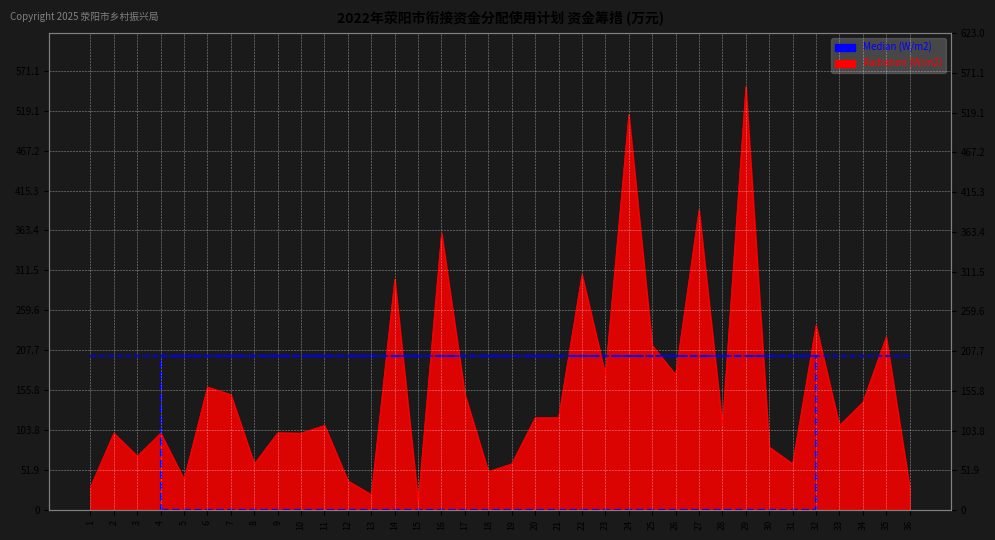

What is the sum of the values at 30 and 19?

142.0